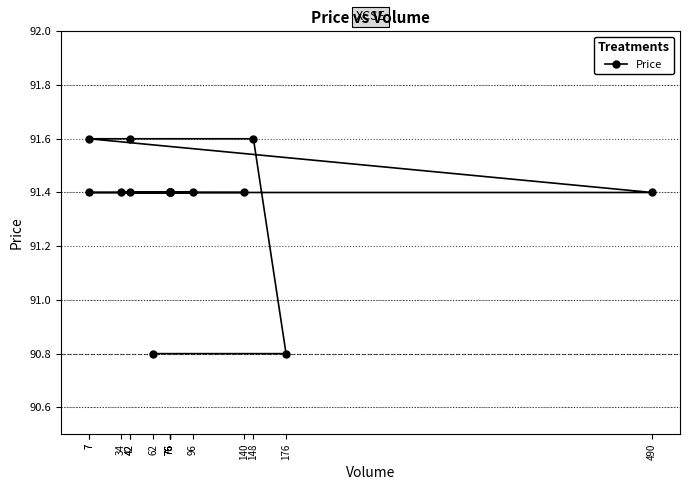

What is the value of the 7th point from the left?

91.4